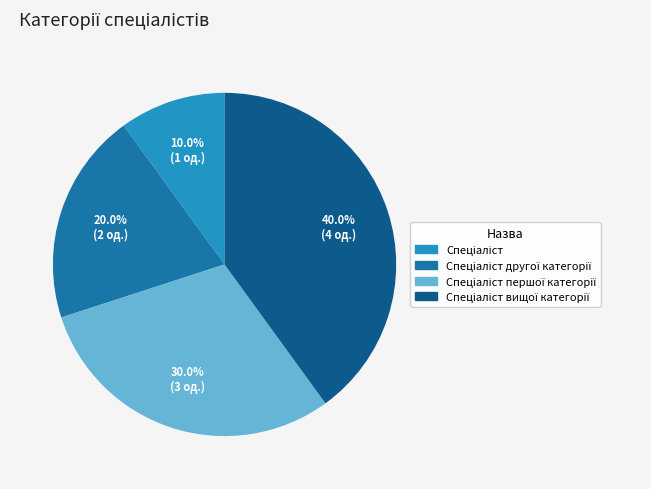

Is there a majority slice in this chart?

No